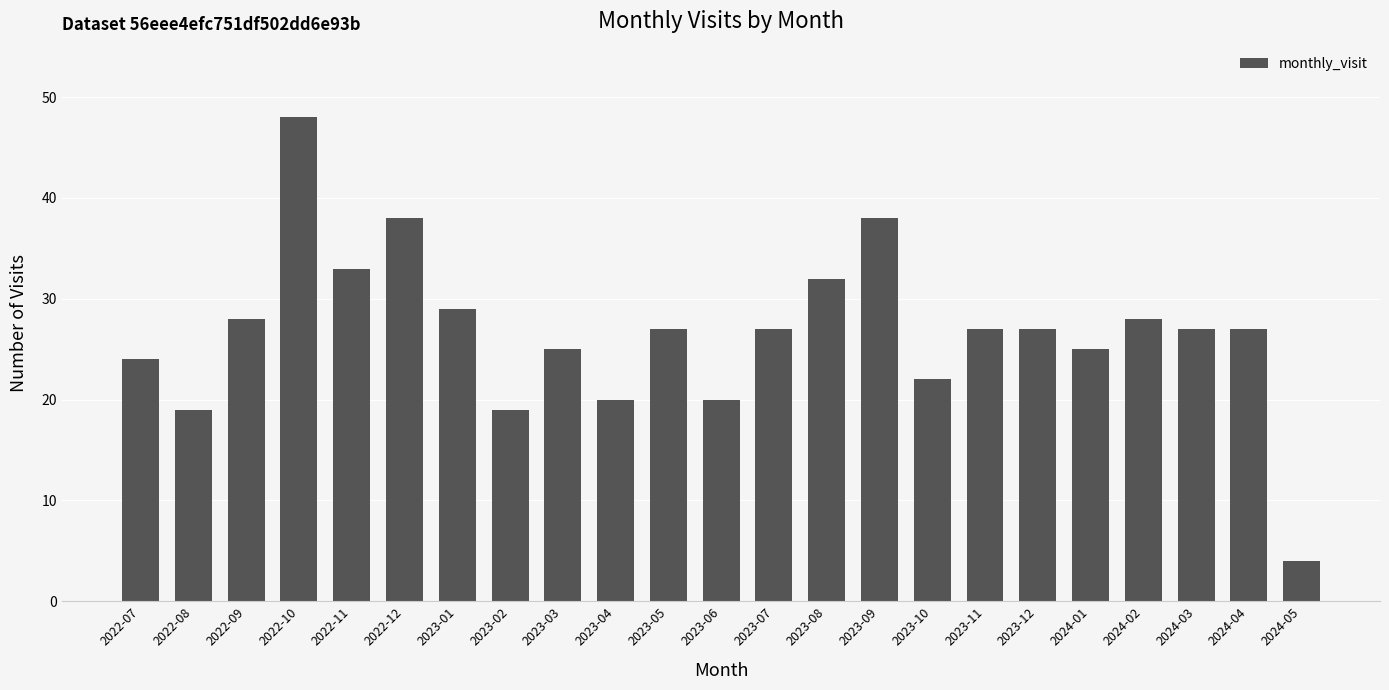

What is the label of the 10th bar from the right?

2023-08